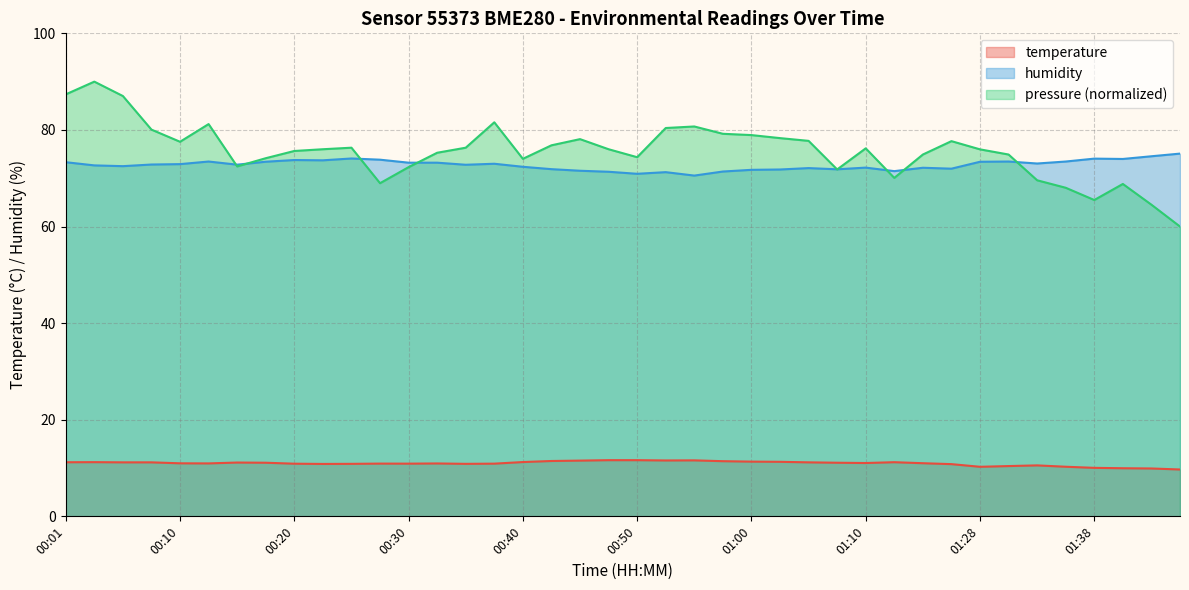

How many lines are shown in the chart?

2